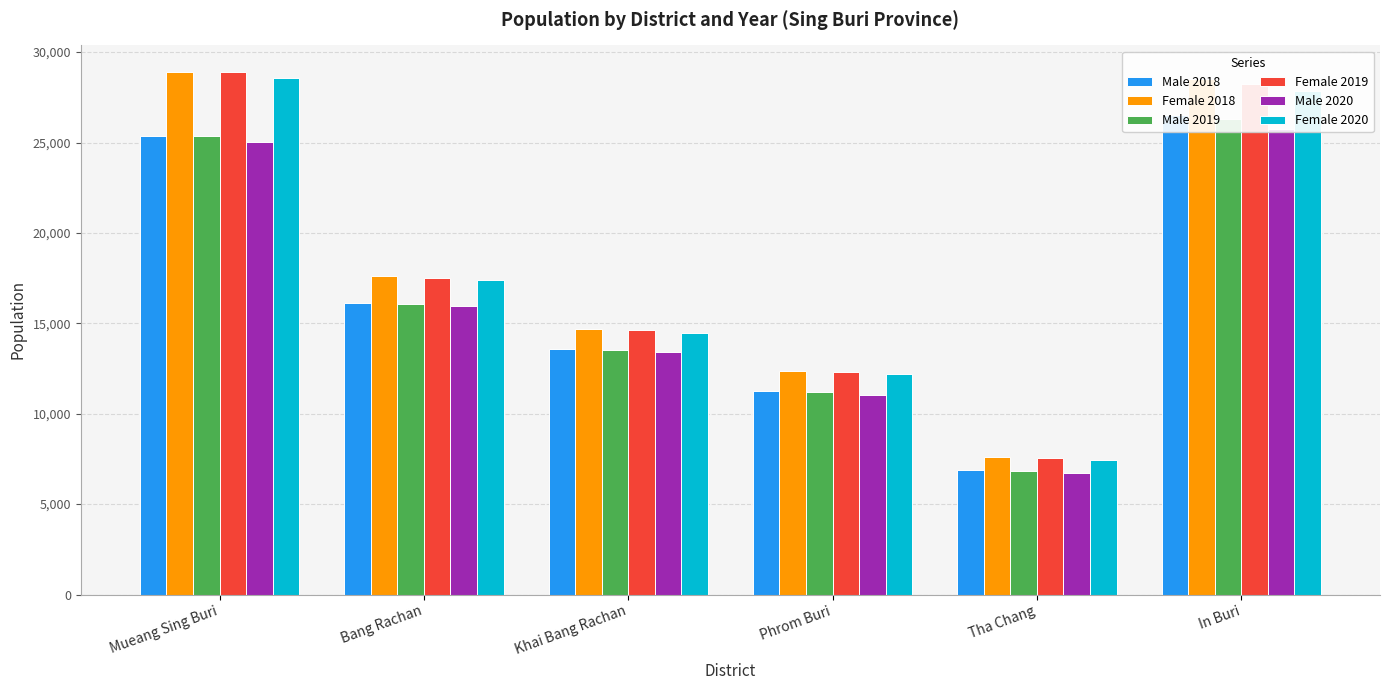

Reading right to left, list all the values displayed in this chart.

Male 2018: In Buri=26510	Tha Chang=6859	Phrom Buri=11241	Khai Bang Rachan=13581	Bang Rachan=16098	Mueang Sing Buri=25384
Female 2018: In Buri=28503	Tha Chang=7617	Phrom Buri=12360	Khai Bang Rachan=14703	Bang Rachan=17596	Mueang Sing Buri=28925
Male 2019: In Buri=26286	Tha Chang=6848	Phrom Buri=11186	Khai Bang Rachan=13537	Bang Rachan=16051	Mueang Sing Buri=25357
Female 2019: In Buri=28258	Tha Chang=7551	Phrom Buri=12315	Khai Bang Rachan=14655	Bang Rachan=17508	Mueang Sing Buri=28894
Male 2020: In Buri=25733	Tha Chang=6747	Phrom Buri=11047	Khai Bang Rachan=13409	Bang Rachan=15958	Mueang Sing Buri=25003
Female 2020: In Buri=27860	Tha Chang=7462	Phrom Buri=12186	Khai Bang Rachan=14483	Bang Rachan=17423	Mueang Sing Buri=28587